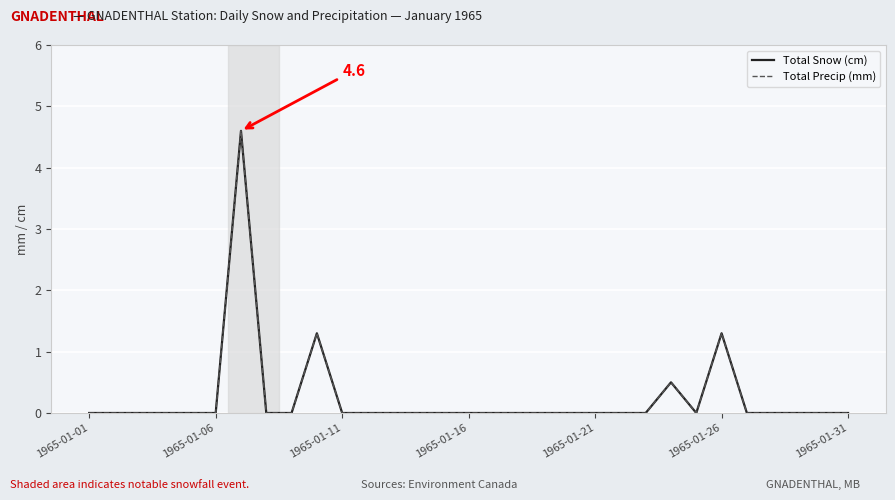

Does the chart have visible grid lines?

Yes